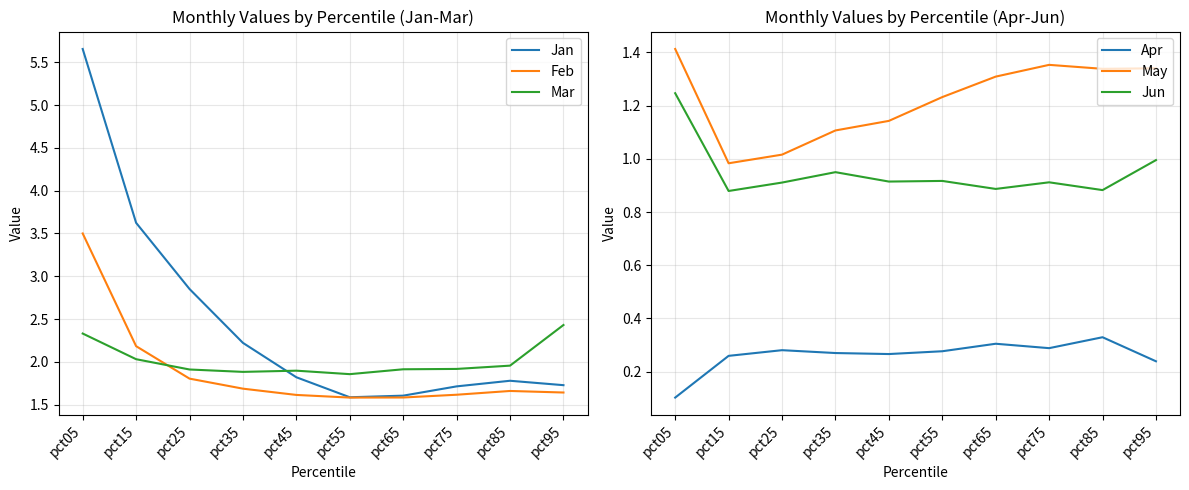

True or false: May and Jan cross at least once.

False